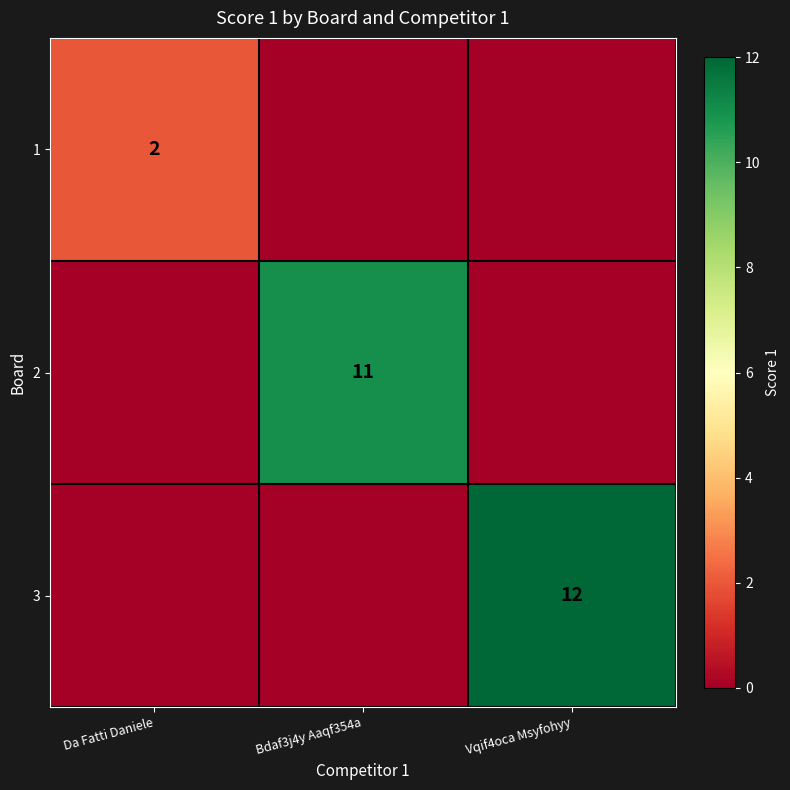

The value of 3 at Vqif4oca Msyfohyy is 12. True or false?

True